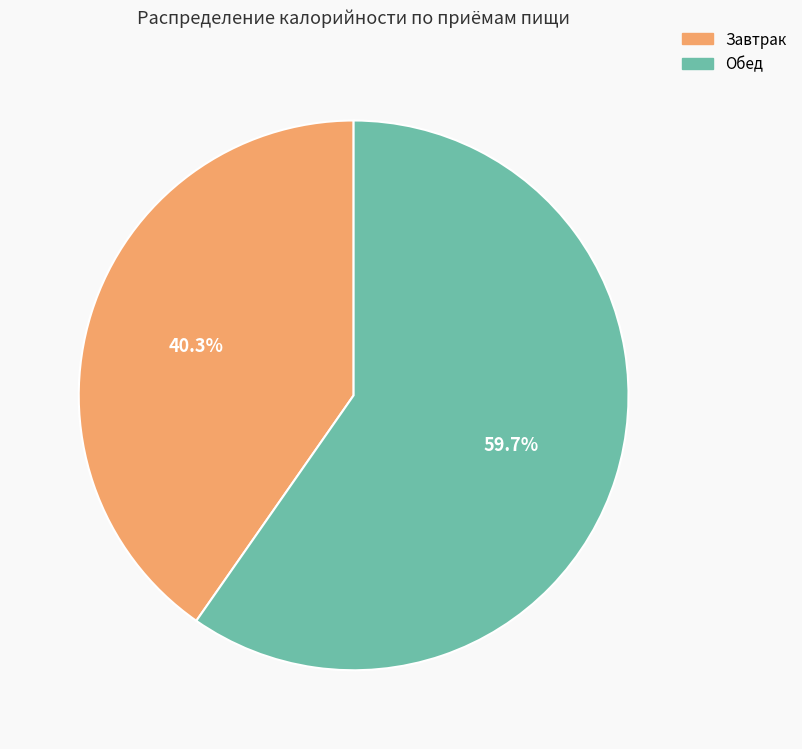

Is it true that Завтрак is 40% of the pie?

True